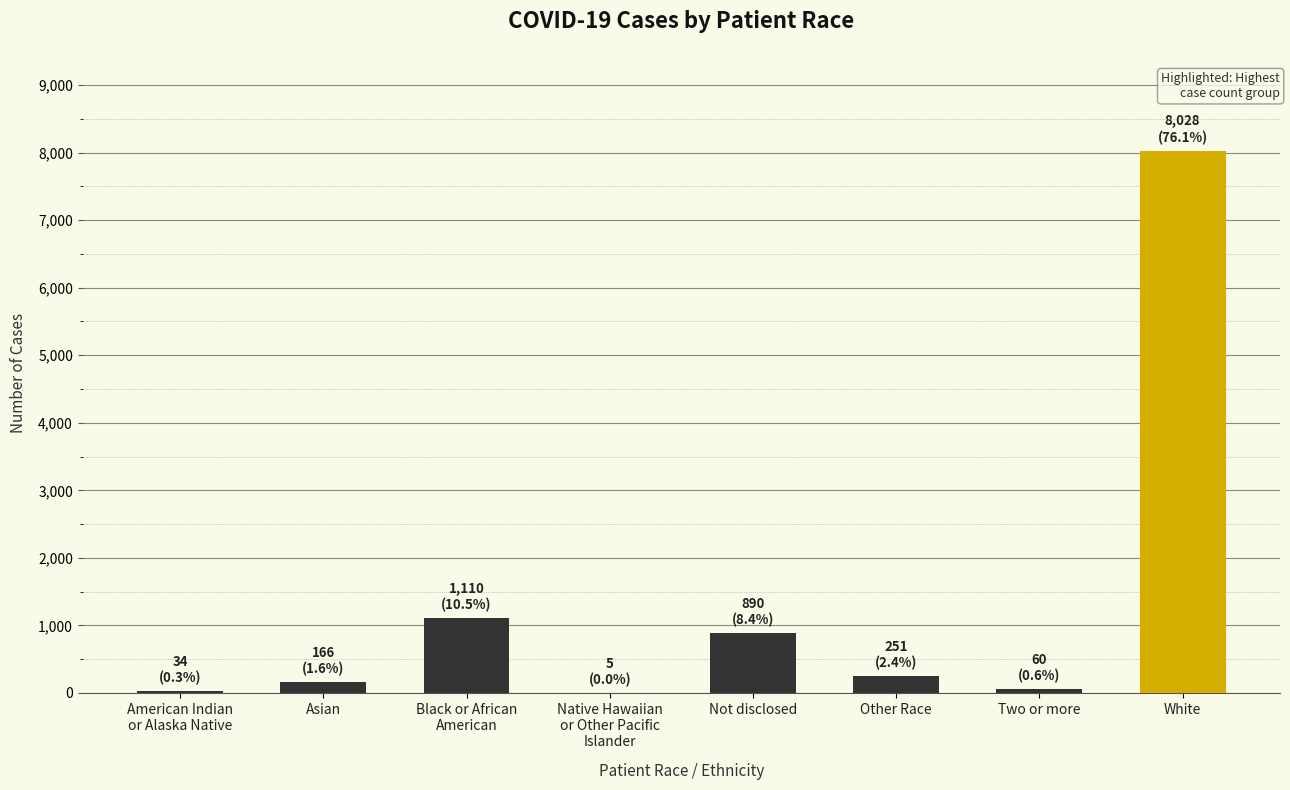

At which label does the data first exceed 251?

Black or African
American